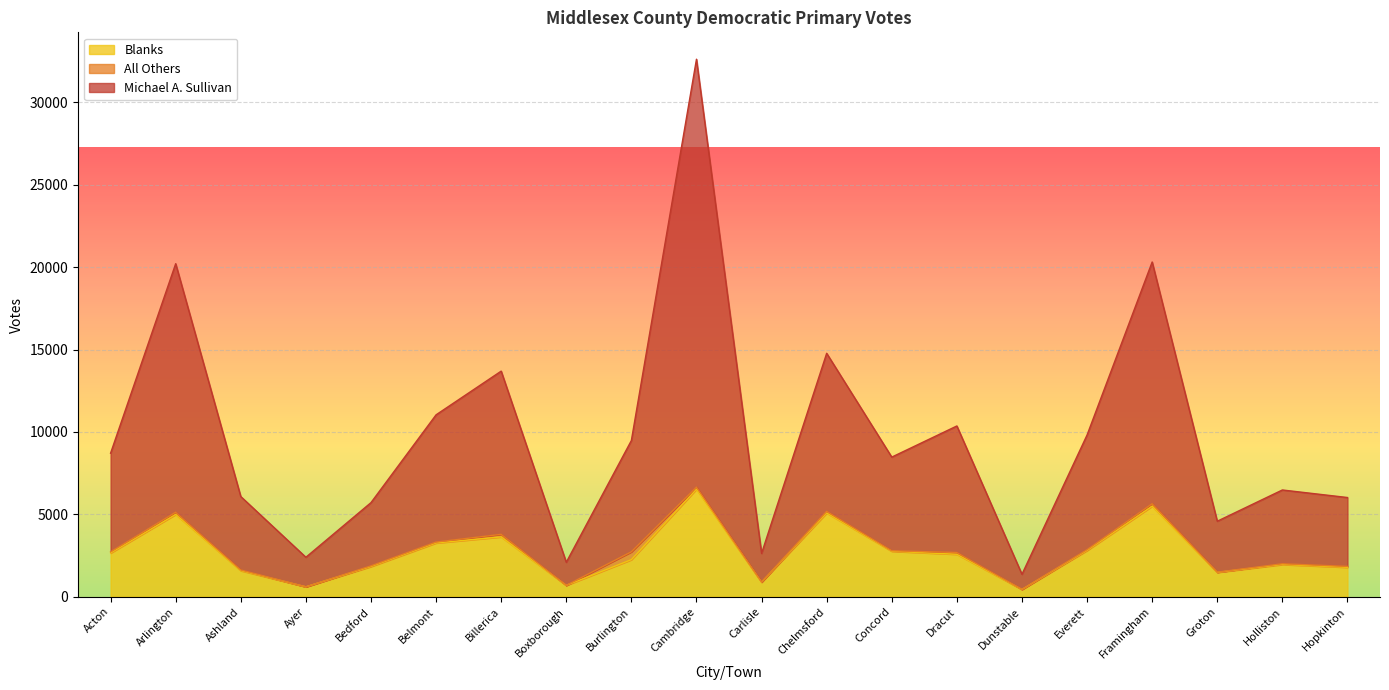

The value of Blanks at Concord is 1301. True or false?

False